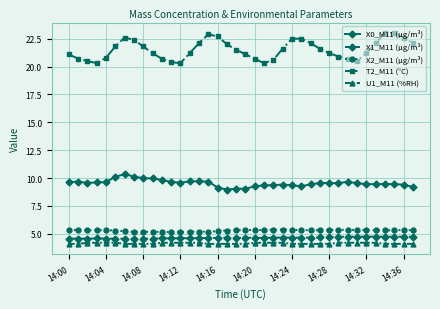

What are all the series names shown in the legend?

X0_M11 (μg/m³), X1_M11 (μg/m³), X2_M11 (μg/m³), T2_M11 (°C), U1_M11 (%RH)